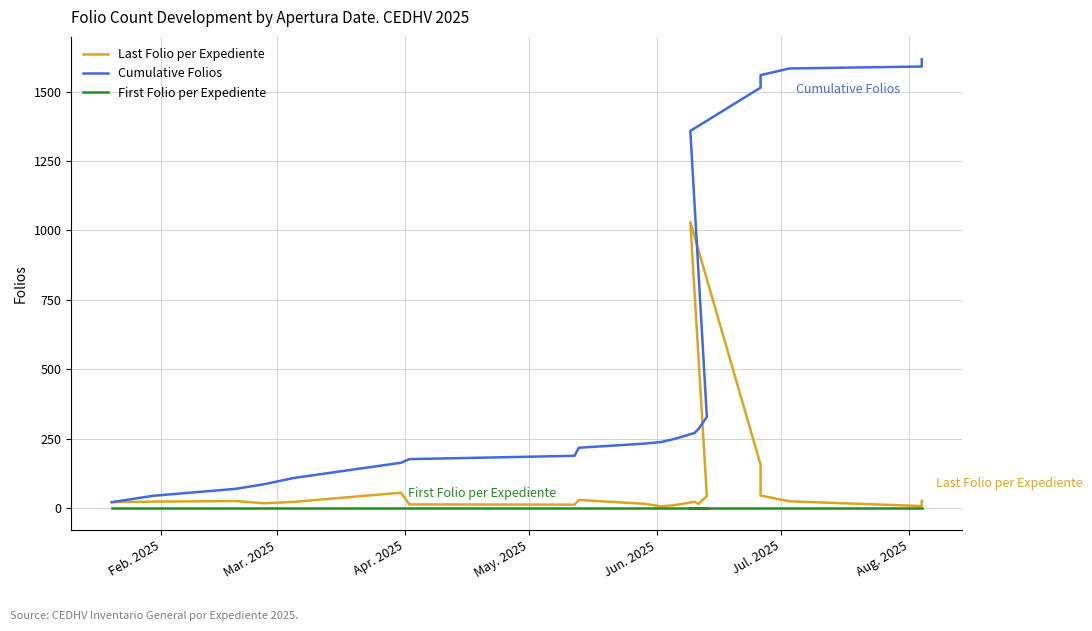

Does the chart display data point markers on the line(s)?

No